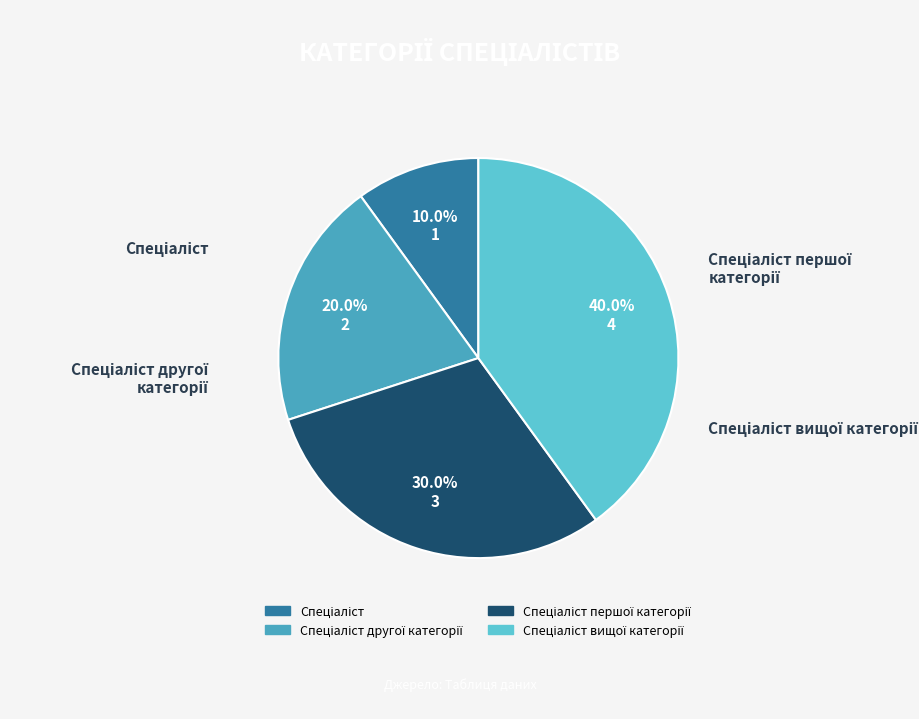

Count the number of slices in the pie.

4